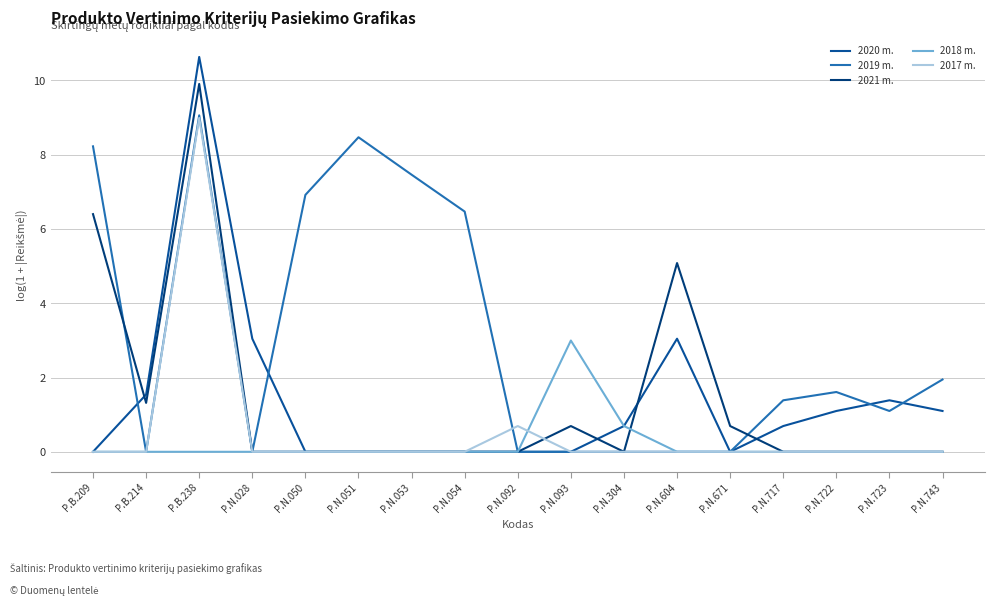

At which category is the sum across all series the highest?

P.B.238